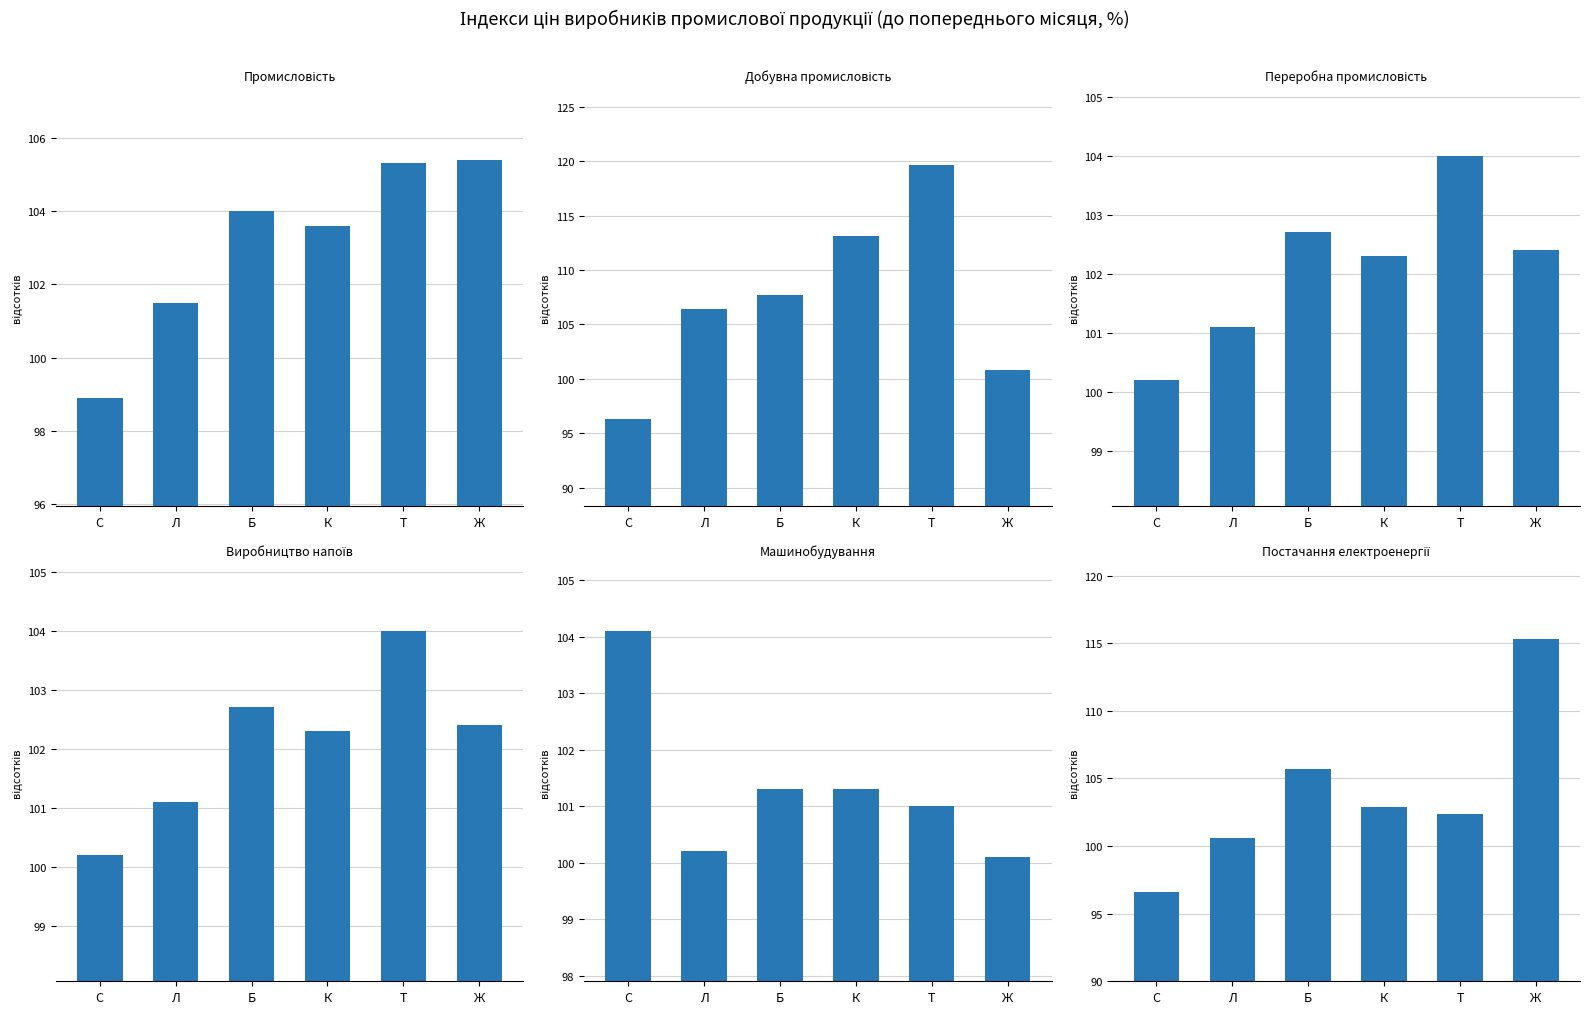

What are all the series names shown in the legend?

Промисловість, Добувна промисловість, Переробна промисловість, Виробництво напоїв, Машинобудування, Постачання електроенергії